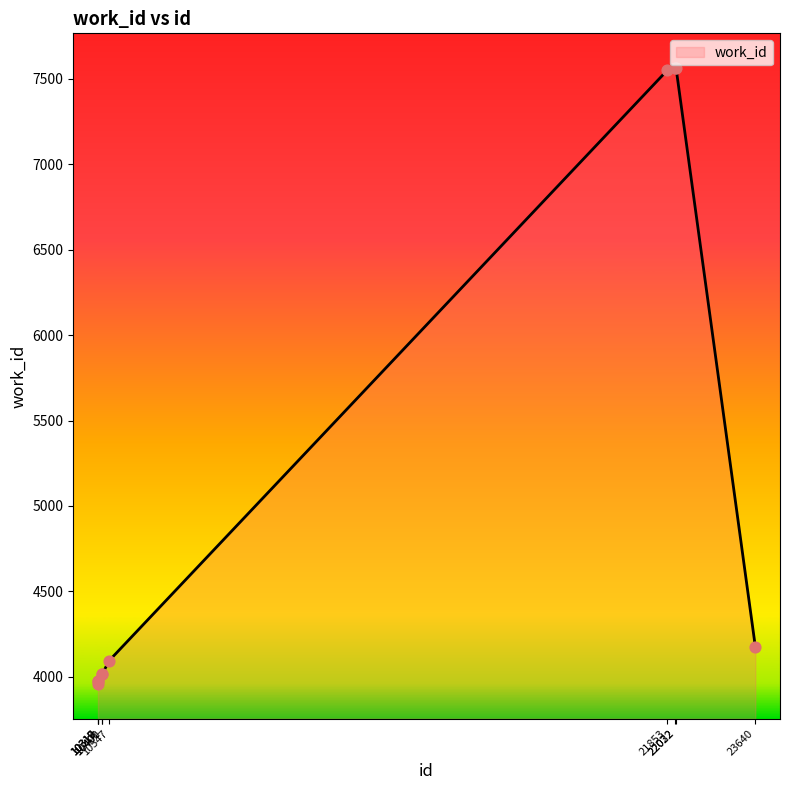

What is the change in value from 21853 to 22032?

+17